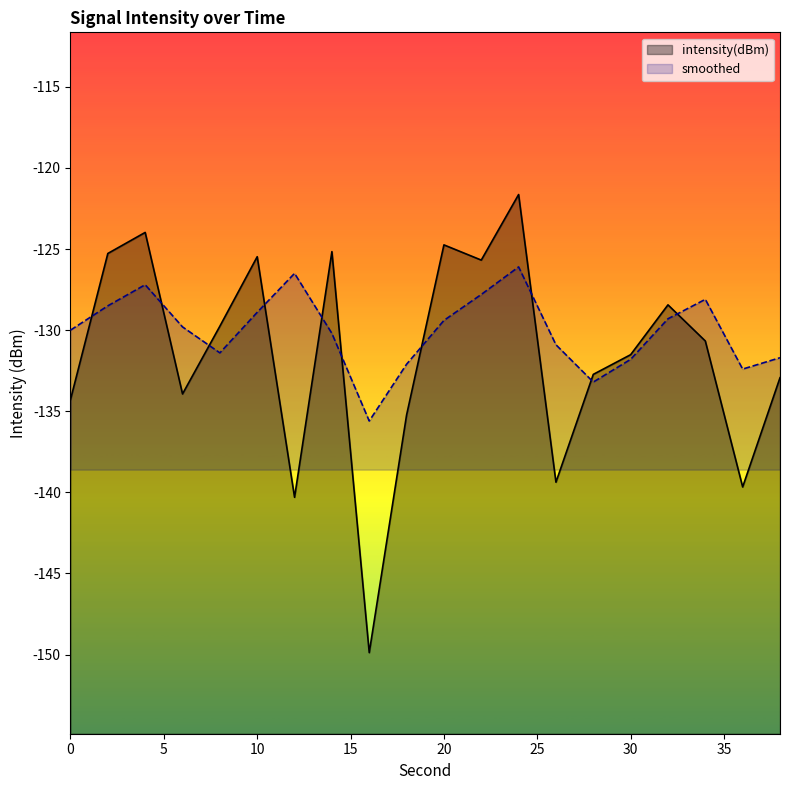

After their last crossing, which series has the higher values: intensity(dBm) or smoothed?

smoothed